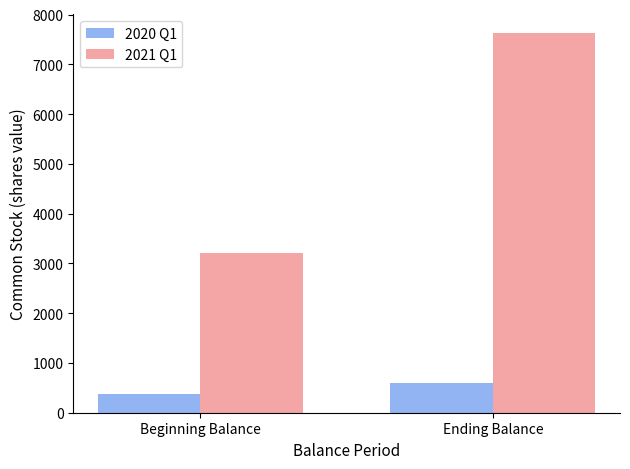

Count the 2020 Q1 values in the range 375 to 606.

2